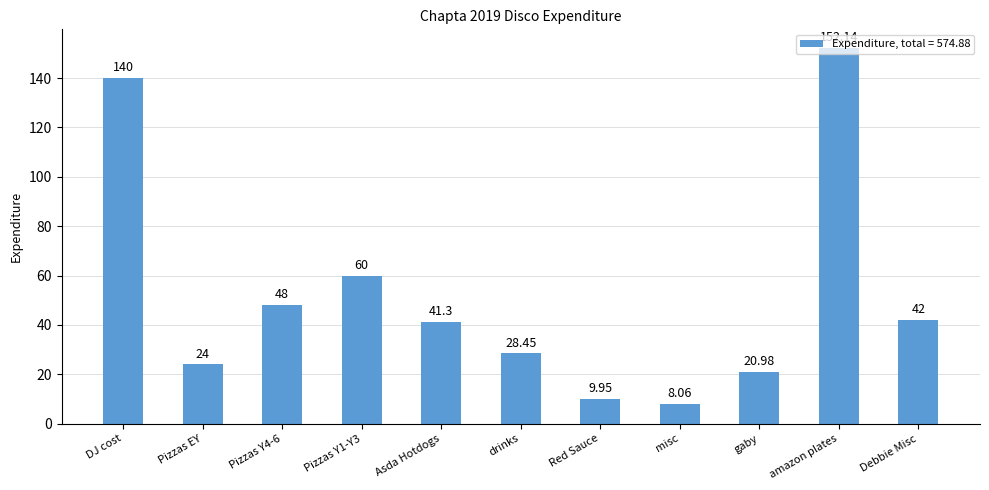

What is the maximum value shown in the chart?

152.1